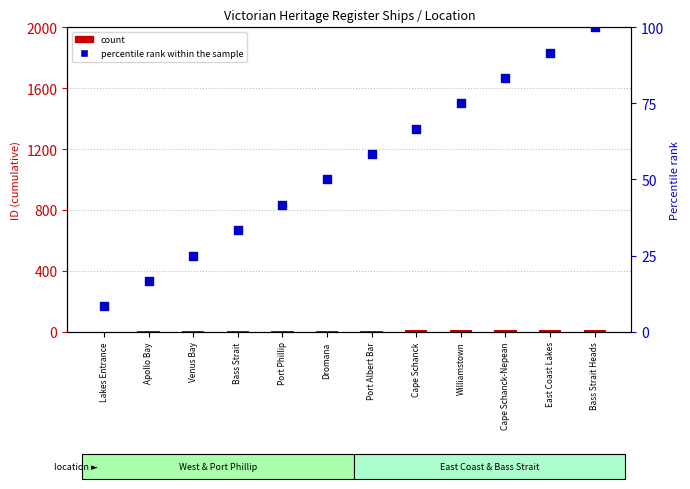

Which series contains the highest Y value?

percentile rank within the sample